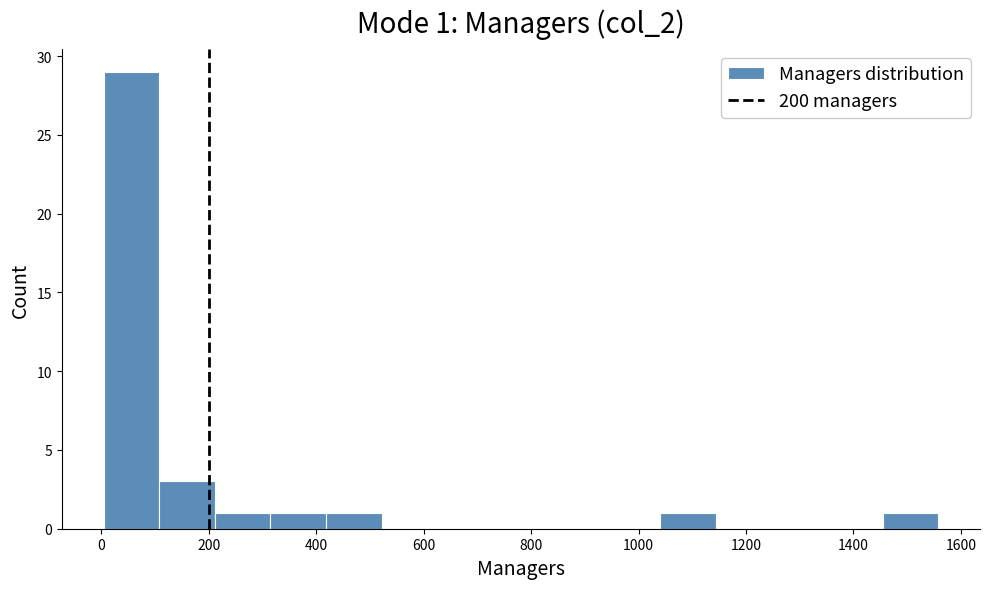

Which range on the x-axis has the tallest bar?

0 to 100